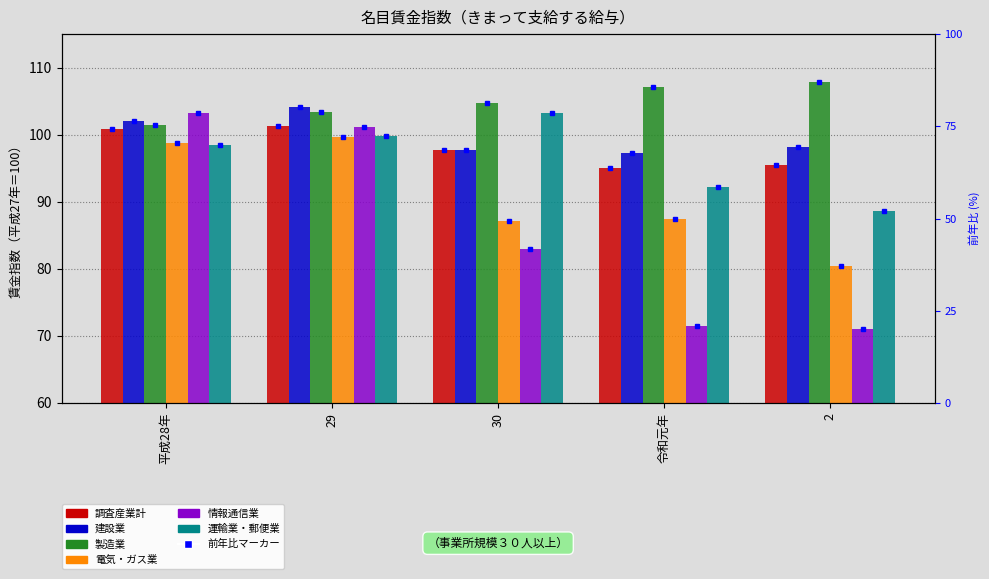

Does the chart contain stacked bars?

No